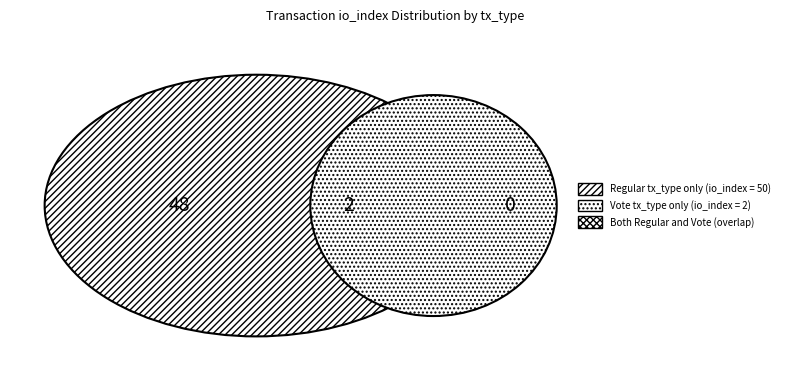

Does any single category account for the majority?

Yes